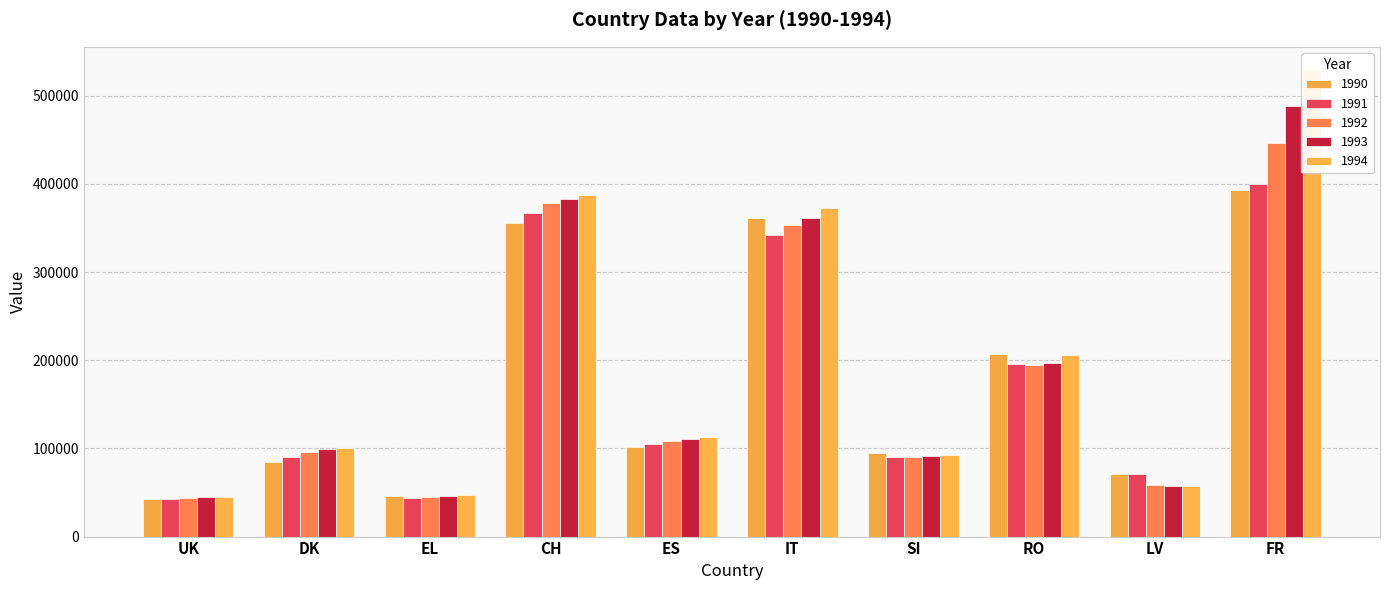

What is the sum of all 1990 values?

1756769